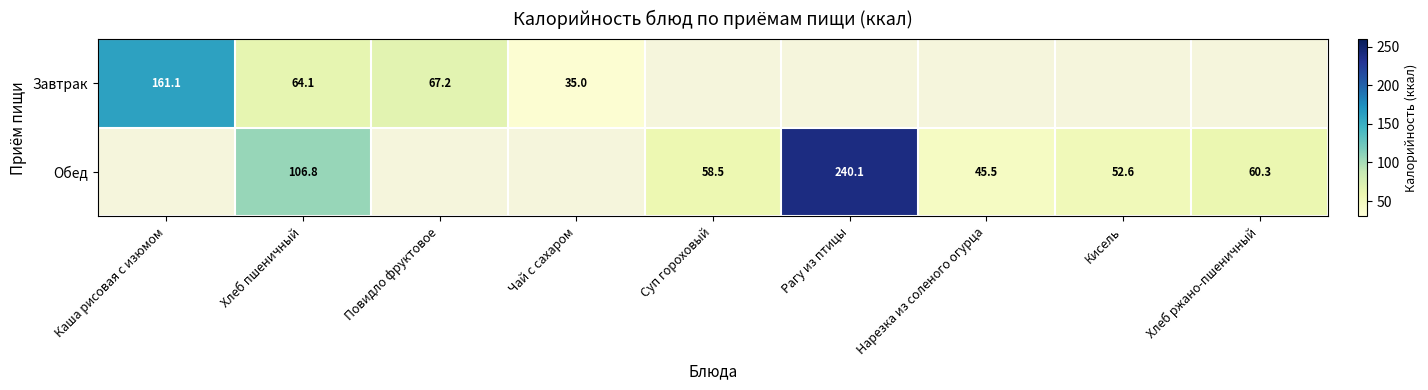

How many series are shown in this chart?

2